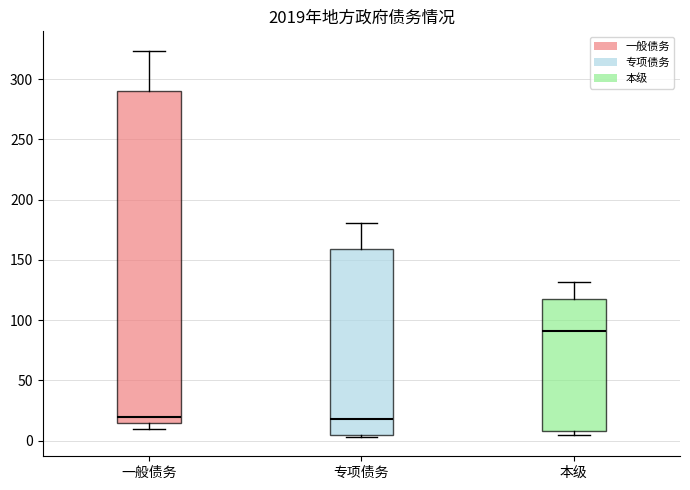

Reading left to right, transcribe this box plot: for each box, give where its median line is, the range the box spans, and where its two whiskers end, as read against the y-axis. The values are not printed on the chart, so give them approximately, as read against the axis.

一般债务: median 20, box 15 to 290, whiskers 10 to 325
专项债务: median 20, box 5 to 160, whiskers 5 to 180
本级: median 90, box 10 to 115, whiskers 5 to 130